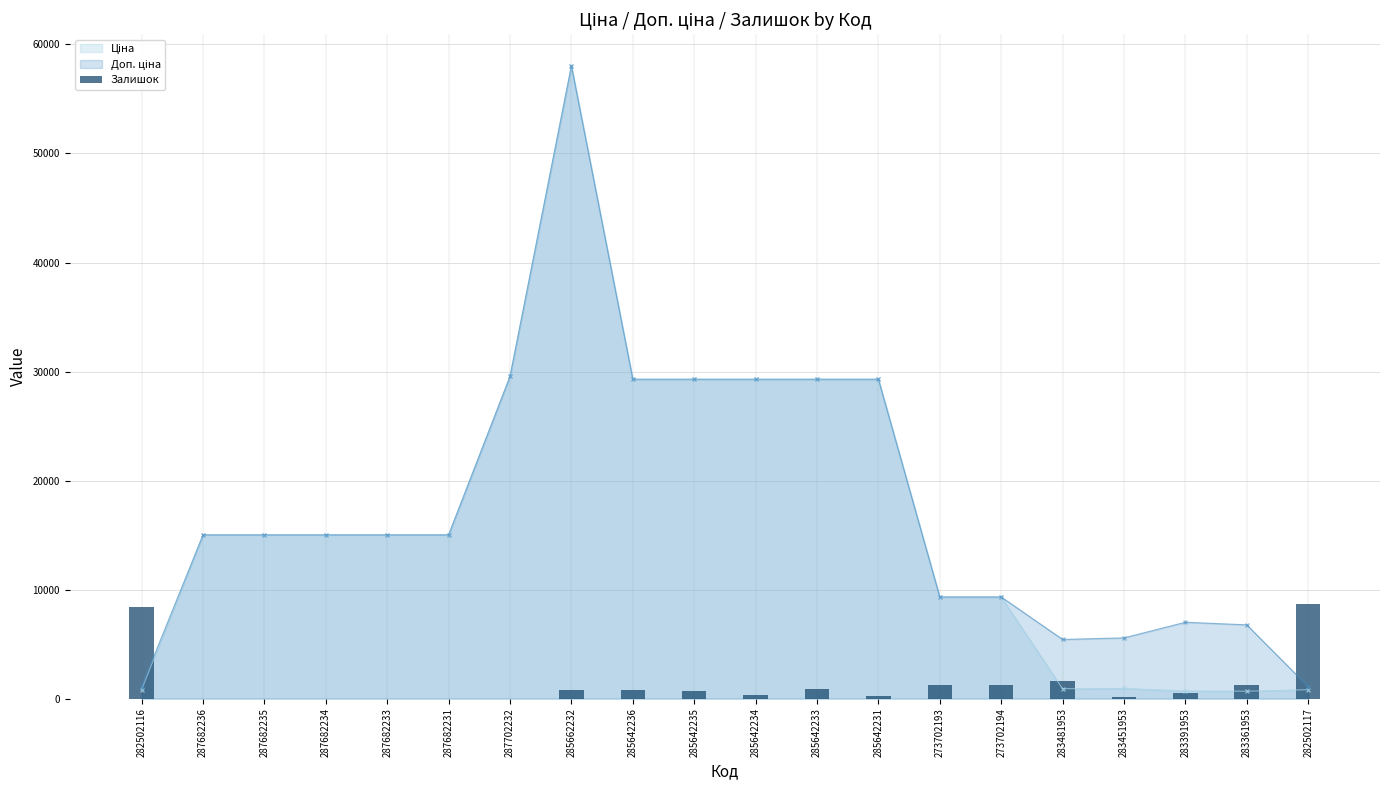

How many values are above zero?

14